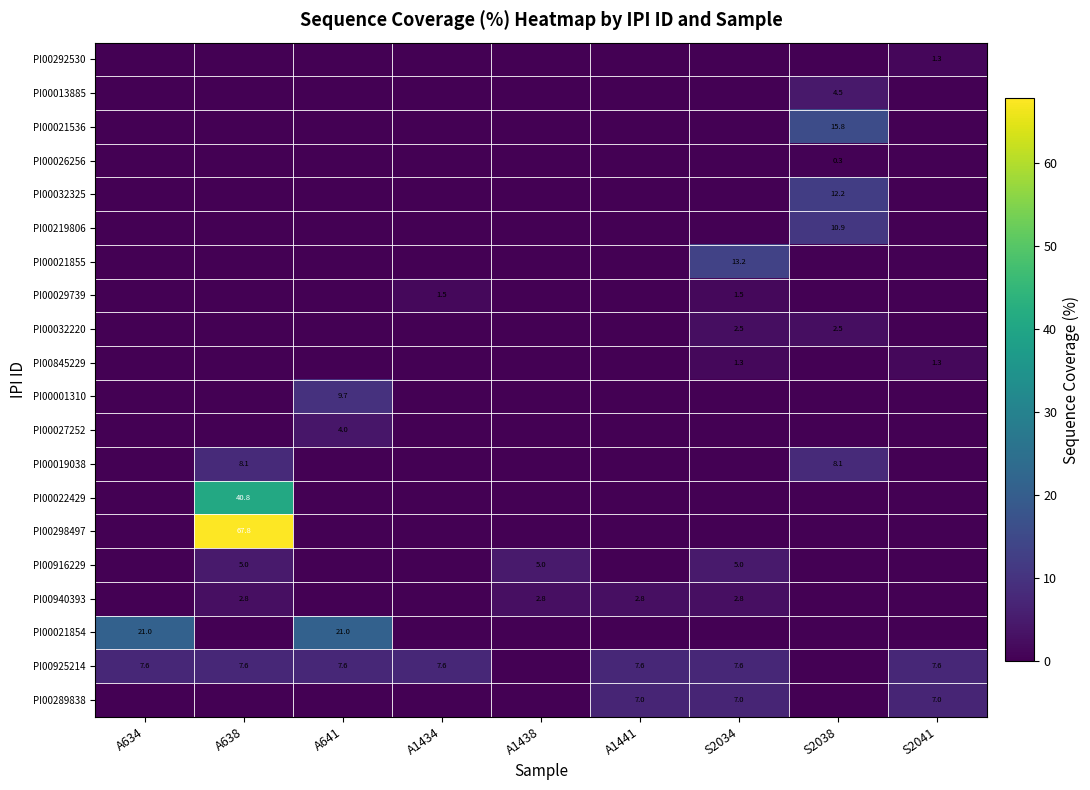

How many values in PI00021536 are above zero?

1